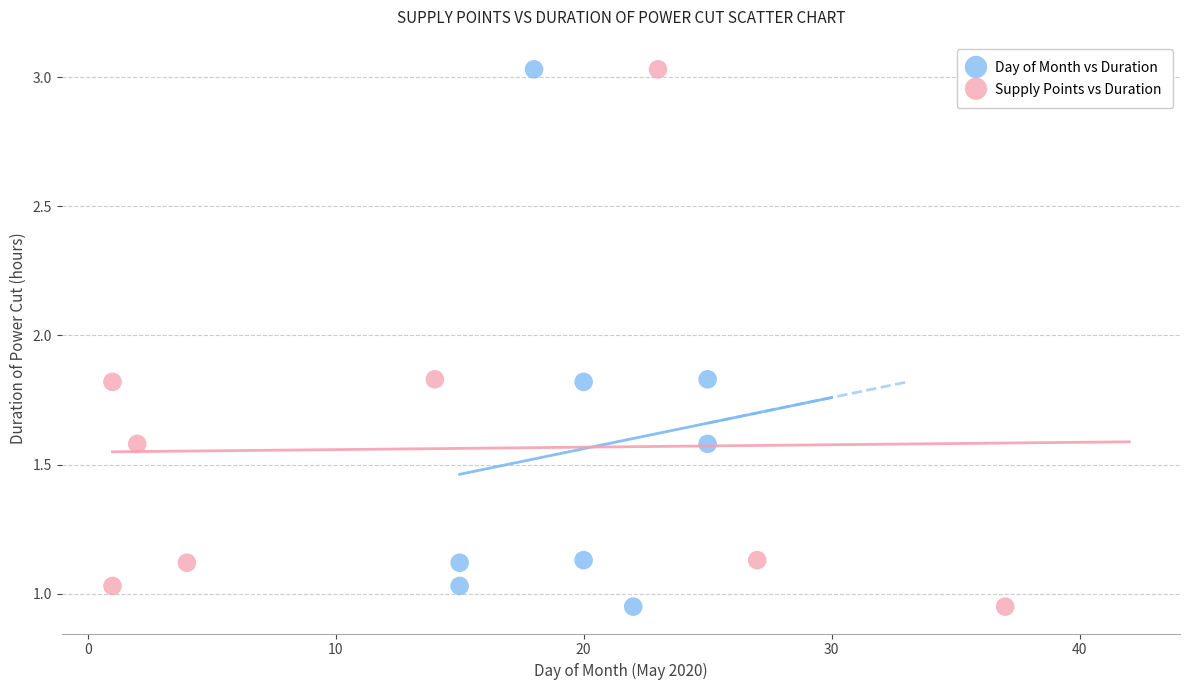

What are all the series names shown in the legend?

Day of Month vs Duration, Supply Points vs Duration